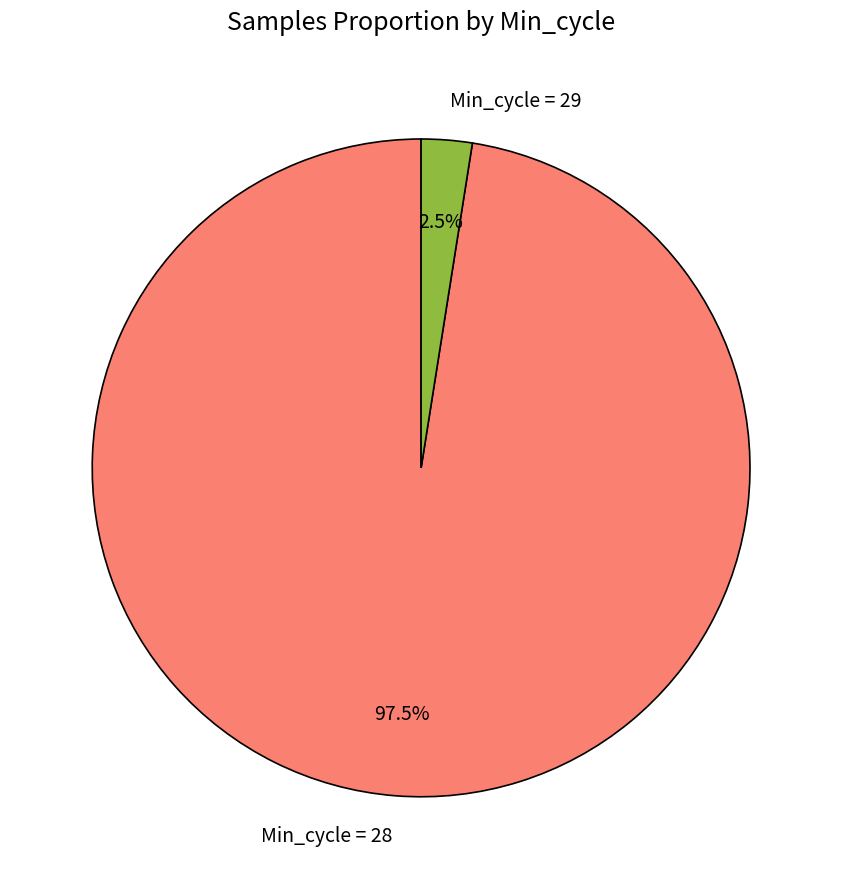

Which has a higher value, Min_cycle = 29 or Min_cycle = 28?

Min_cycle = 28